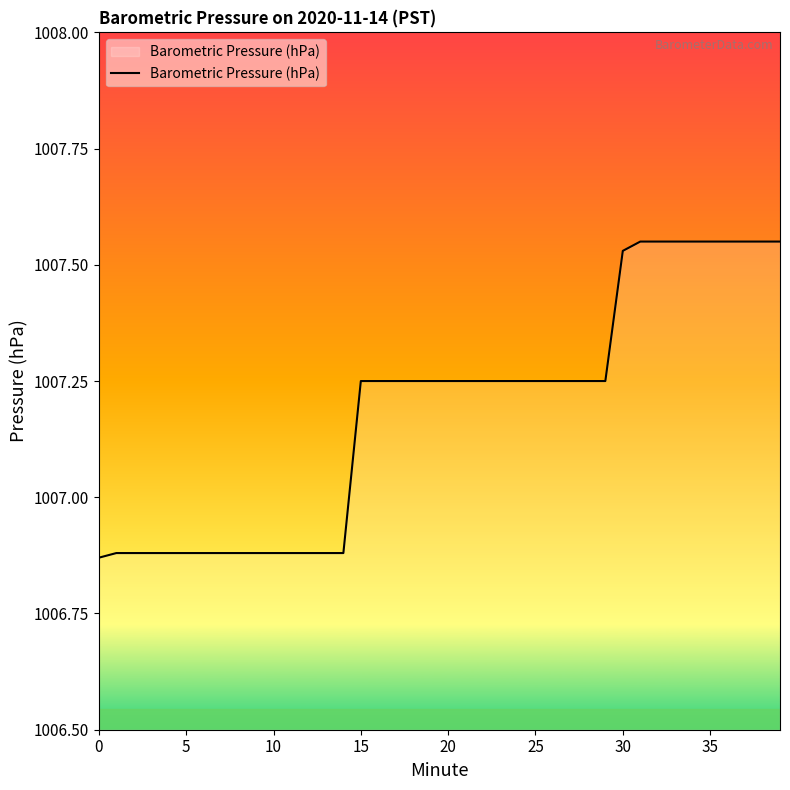

What is the difference between the maximum and minimum values?

0.7